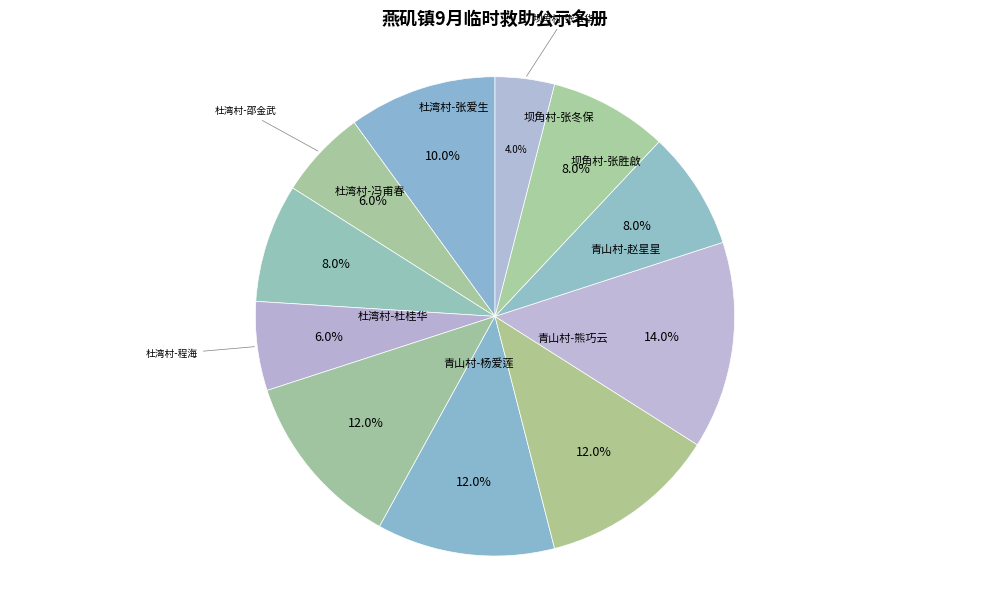

Does any single category account for the majority?

No